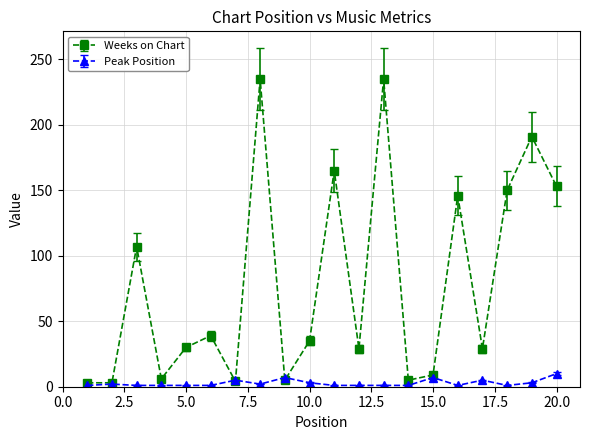

What is the maximum value for Peak Position?

10